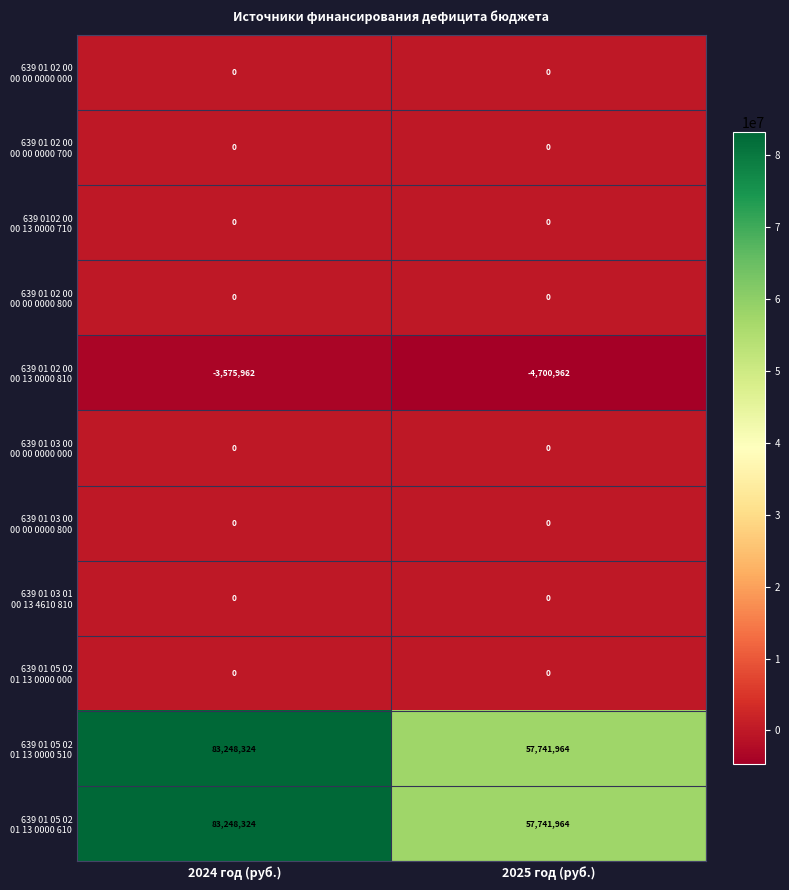

What is the spread (max minus min) of values at 2024 год (руб.)?

86824286